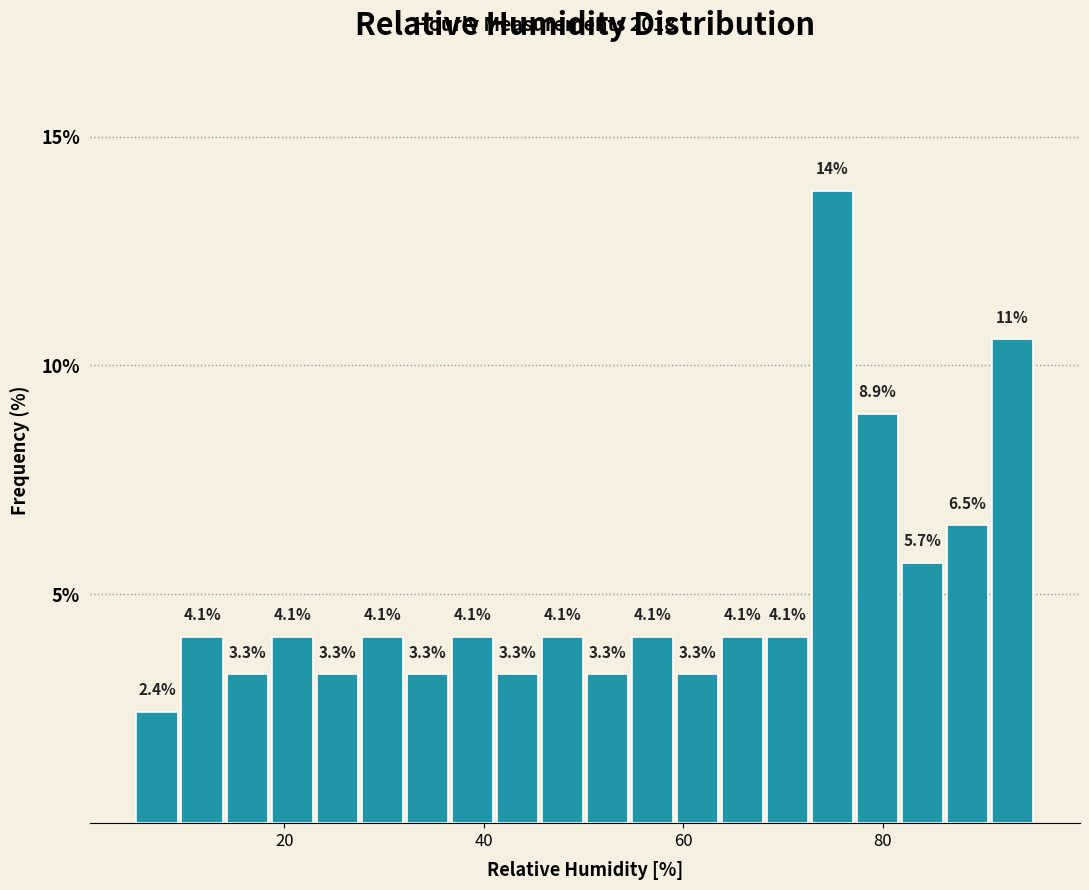

Around what value on the x-axis is the tallest bar? Give the approximate position of its centre, as read against the axis.

74